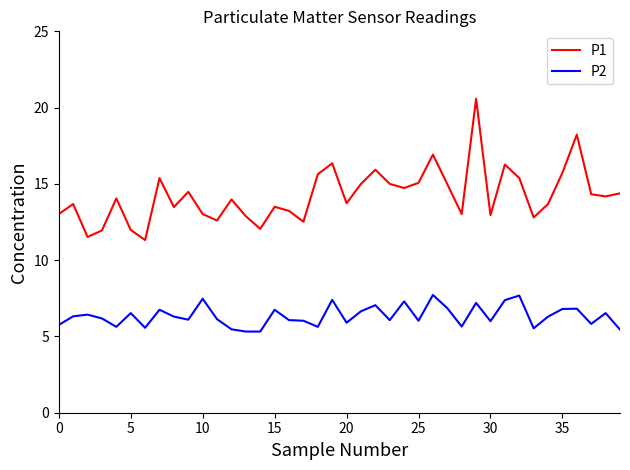

True or false: P1 has more than 2 points higher than both neighbors.

True